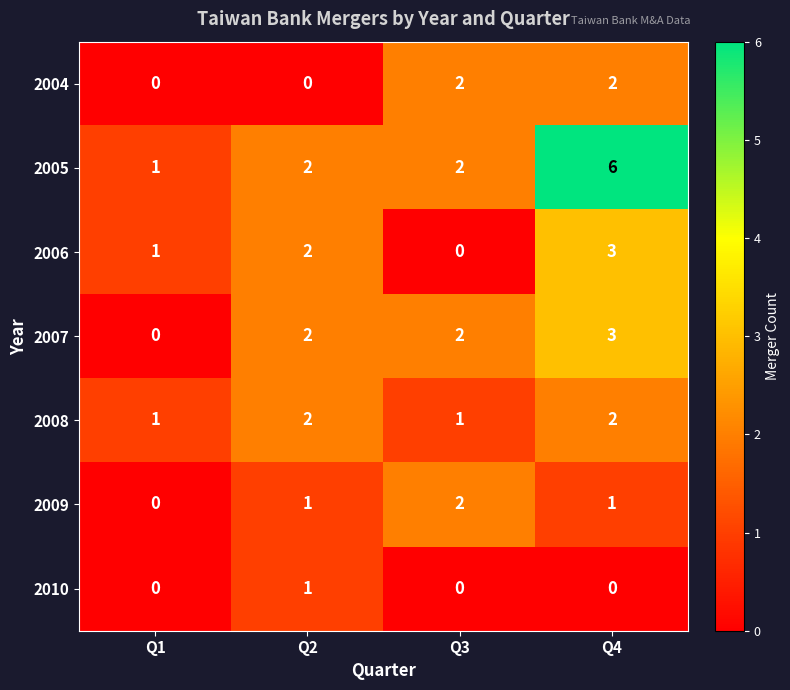

What is the difference between the maximum and minimum values in the 2006 series?

3